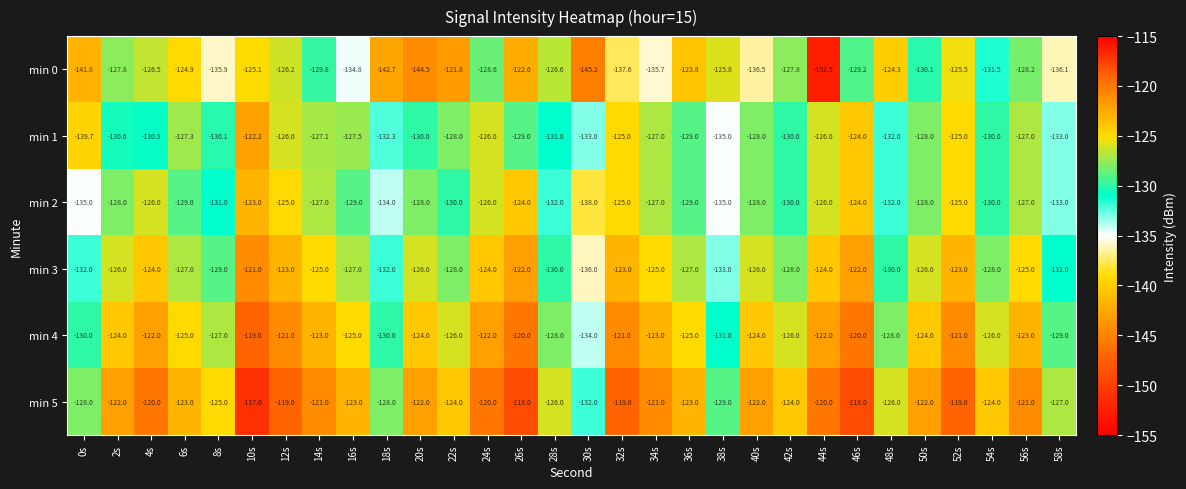

What is the difference between the min 5 values at 24s and 8s?

5.0